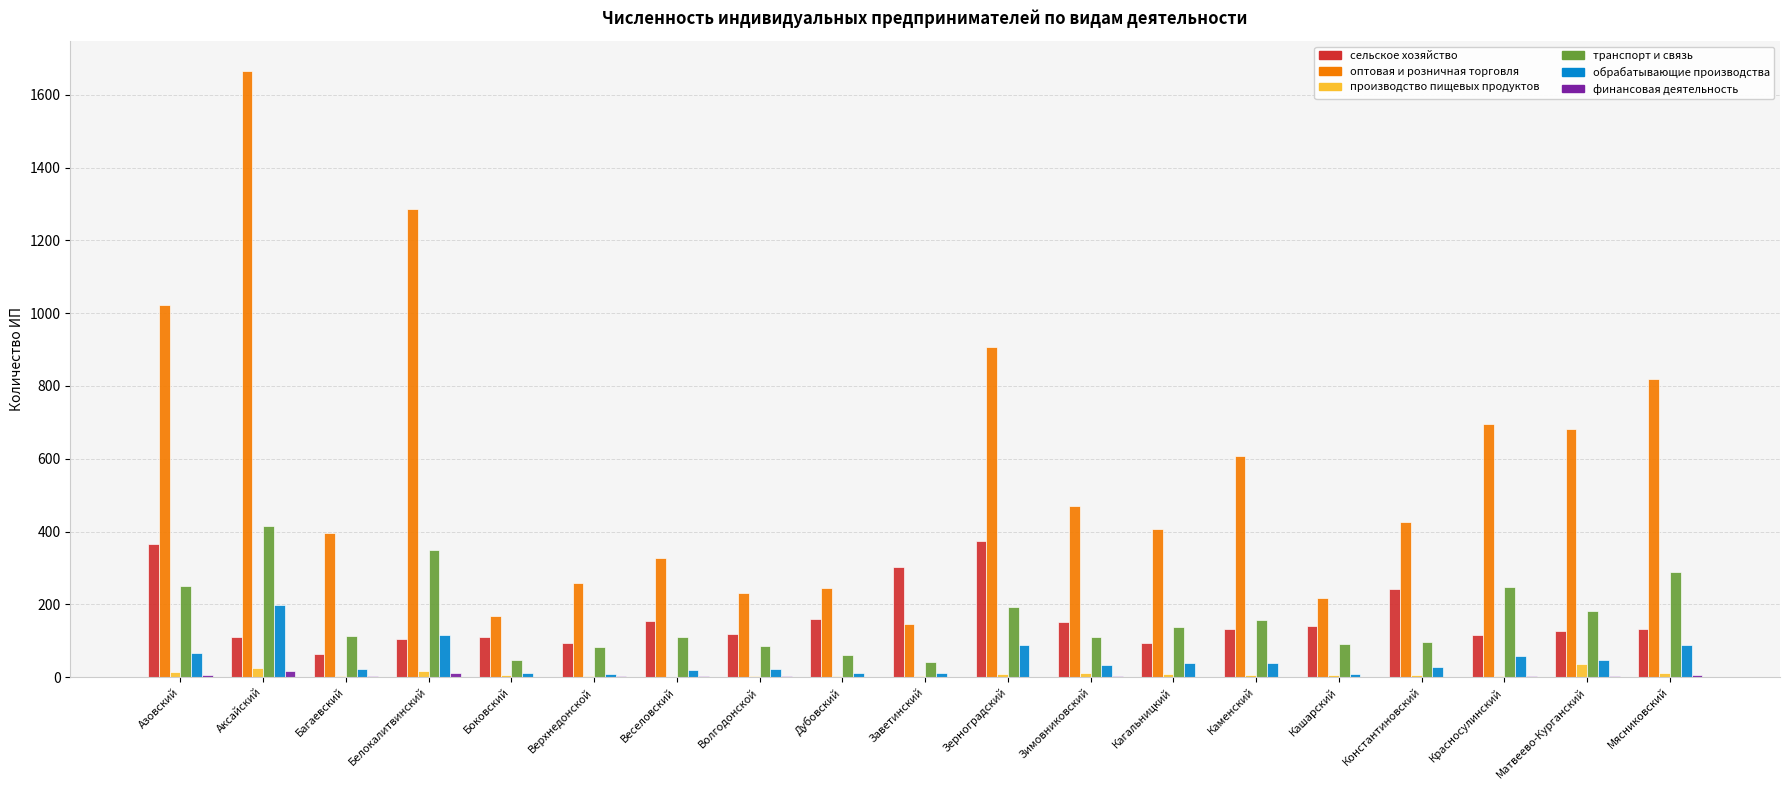

Are the bars grouped side by side (vs. stacked)?

Yes